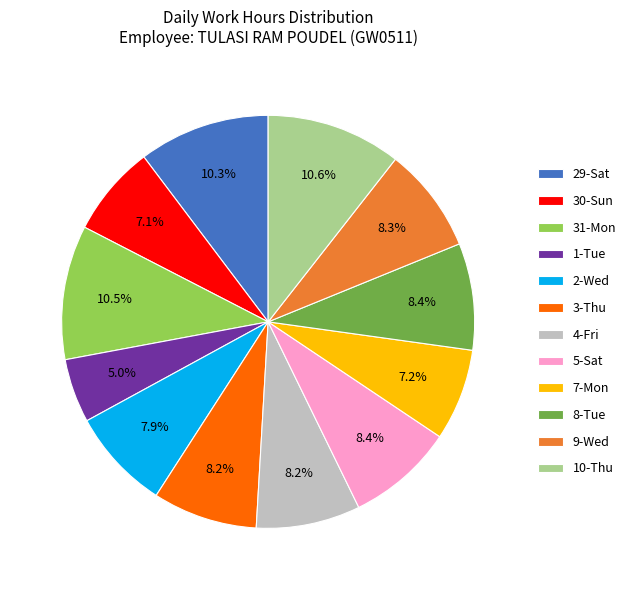

Does 7-Mon represent more than half of the total?

No